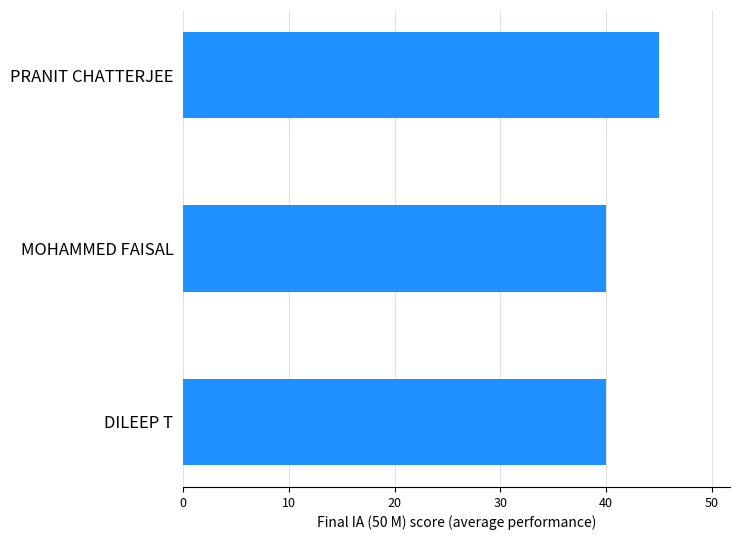

What is the average value?

42